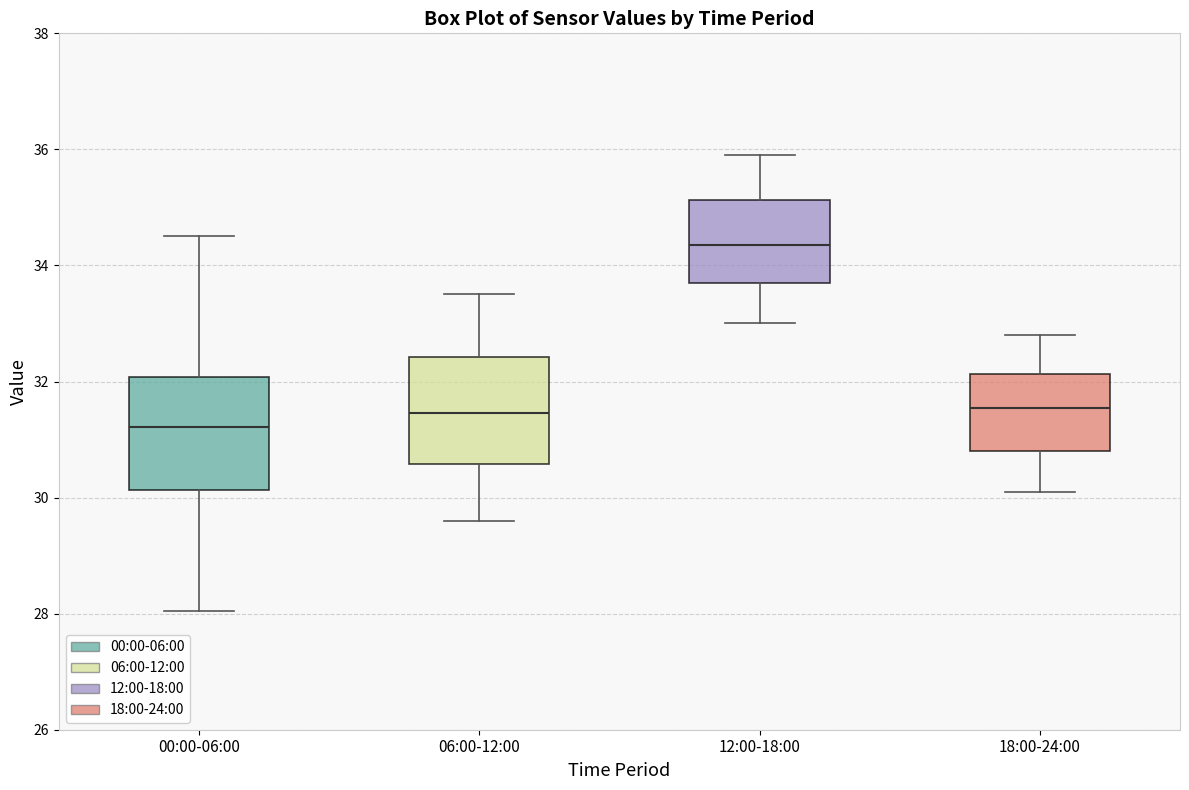

Which box has the lowest median line?

00:00-06:00